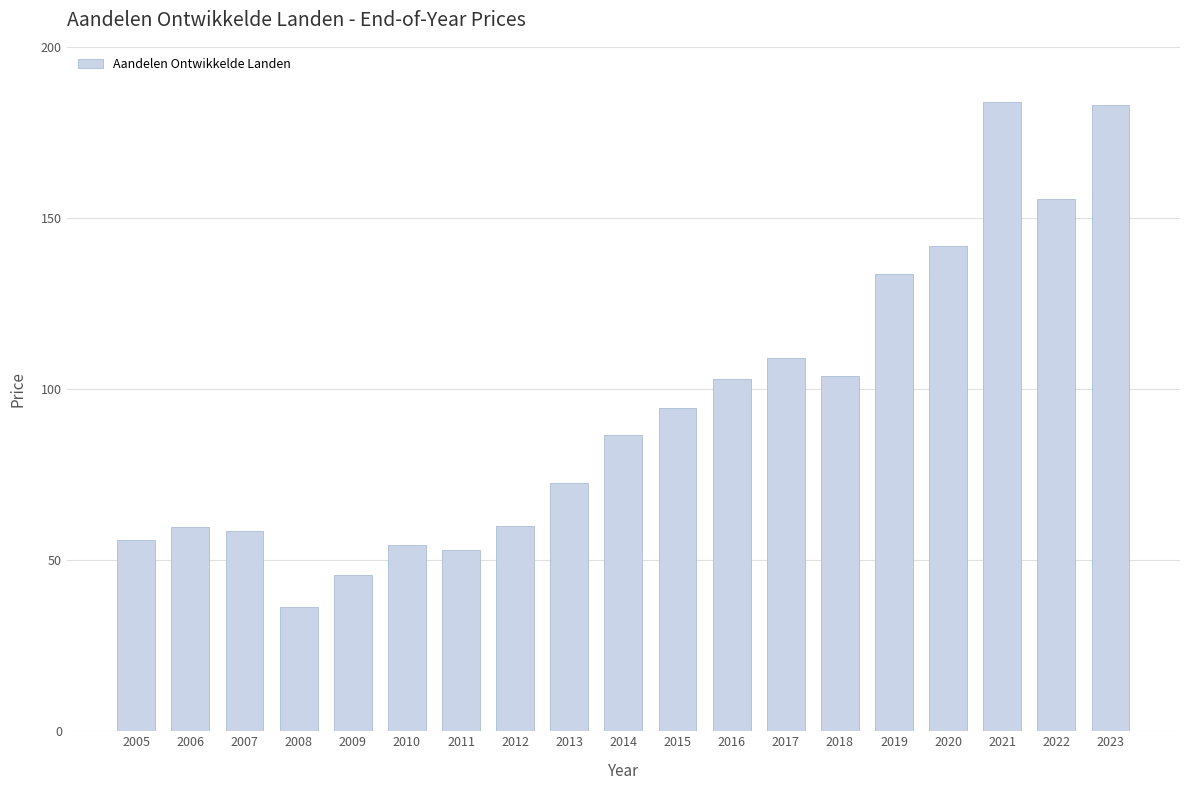

What is the value of the 15th bar from the left?

133.6